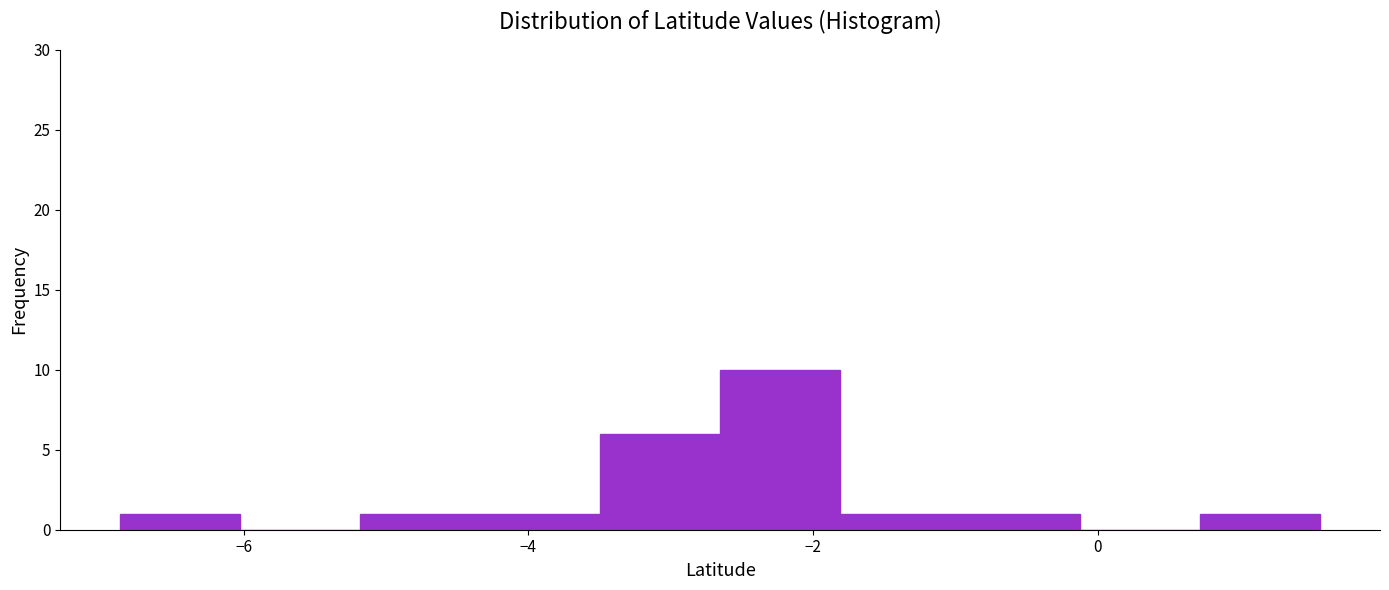

Which range on the x-axis has the tallest bar?

-2.6 to -1.8